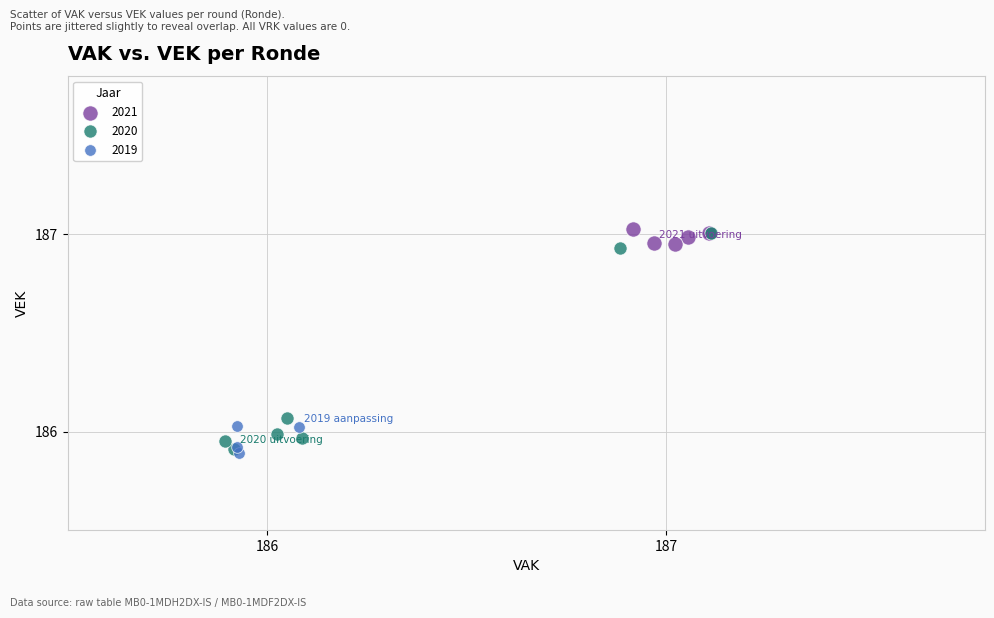

Which series has the largest Y range (max minus min)?

2020